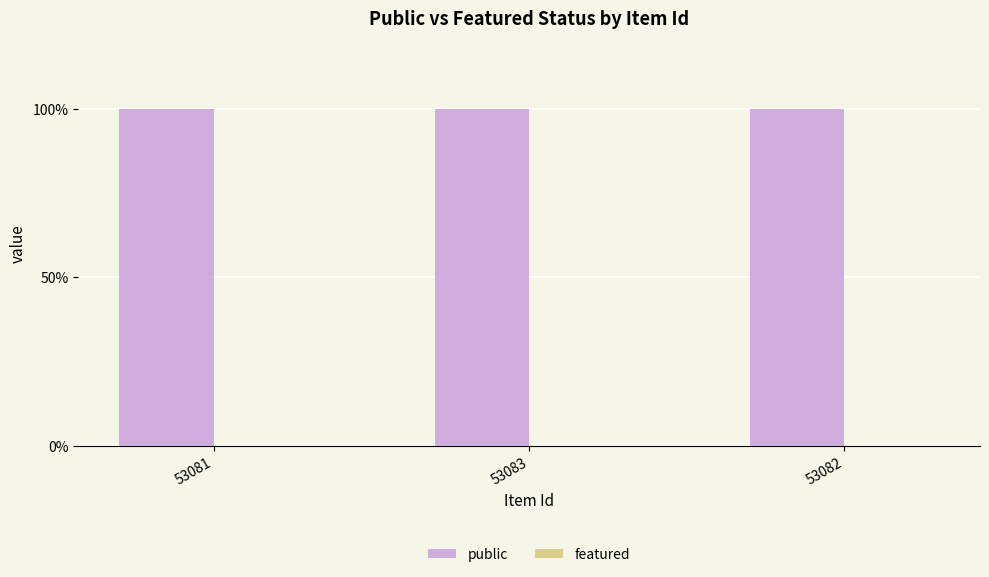

Is it true that public equals 1 at 53083?

True